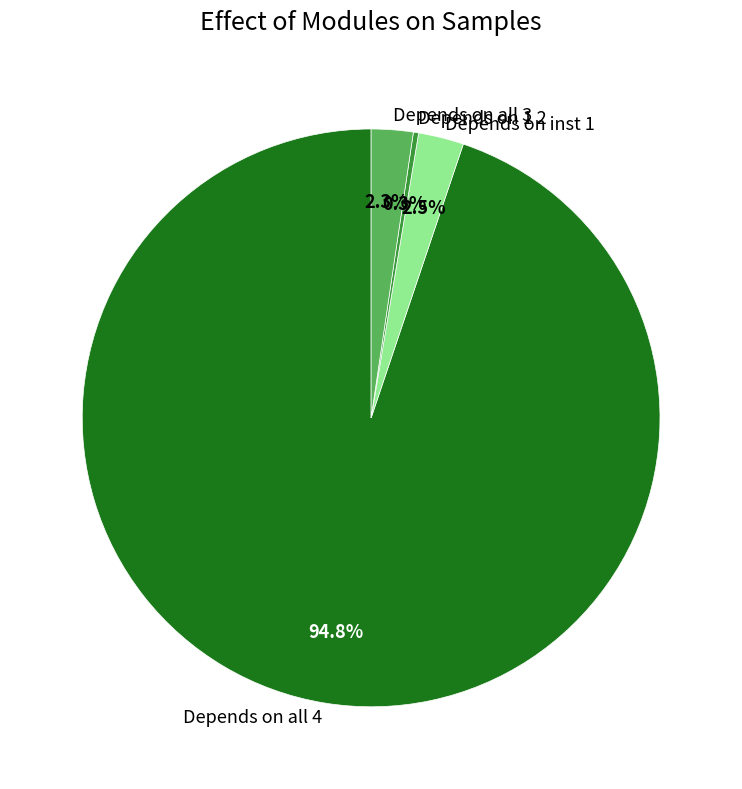

Which slice is the smallest?

Depends on 1 2